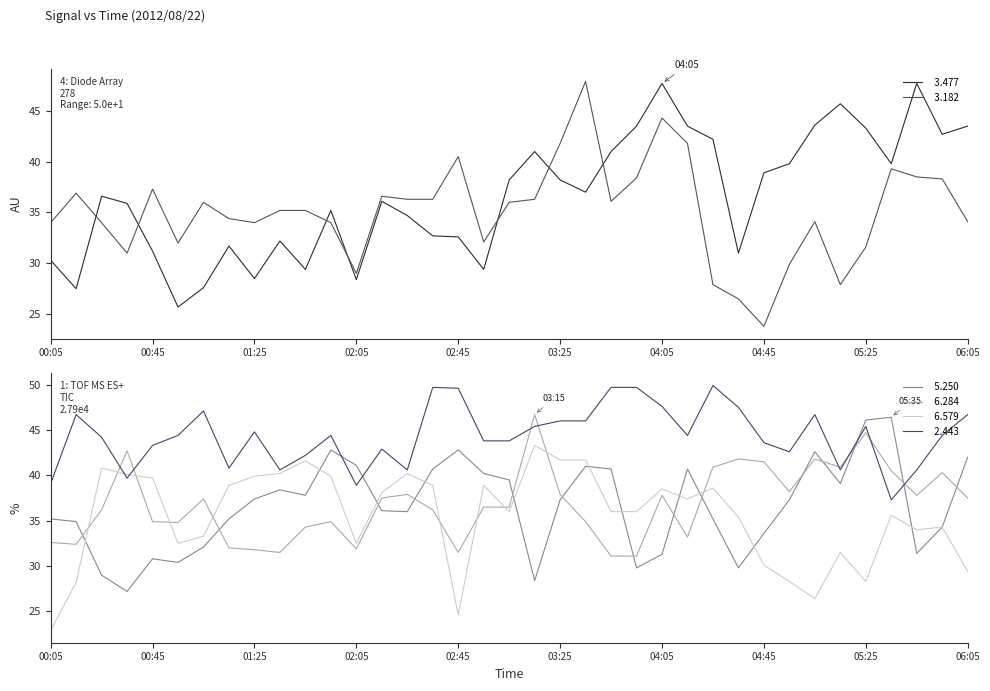

Reading left to right, extract all data points from this chart.

  3.477: 00:05=30.3	00:15=27.5	00:25=36.6	00:35=35.9	00:45=31.2	00:55=25.7	01:05=27.6	01:15=31.7	01:25=28.5	01:35=32.2	01:45=29.4	01:55=35.2	02:05=28.4	02:15=36.1	02:25=34.7	02:35=32.7	02:45=32.6	02:55=29.4	03:05=38.2	03:15=41.0	03:25=38.2	03:35=37.0	03:45=41.0	03:55=43.5	04:05=47.7	04:15=43.5	04:25=42.2	04:35=31.0	04:45=38.9	04:55=39.8	05:05=43.6	05:15=45.7	05:25=43.3	05:35=39.8	05:45=47.7	05:55=42.7	06:05=43.5
  3.182: 00:05=34.0	00:15=36.9	00:25=34.0	00:35=31.0	00:45=37.3	00:55=32.0	01:05=36.0	01:15=34.4	01:25=34.0	01:35=35.2	01:45=35.2	01:55=34.0	02:05=29.0	02:15=36.6	02:25=36.3	02:35=36.3	02:45=40.5	02:55=32.1	03:05=36.0	03:15=36.3	03:25=41.8	03:35=47.9	03:45=36.1	03:55=38.4	04:05=44.3	04:15=41.8	04:25=27.9	04:35=26.5	04:45=23.8	04:55=29.9	05:05=34.1	05:15=27.9	05:25=31.6	05:35=39.3	05:45=38.5	05:55=38.3	06:05=34.1
  5.250: 00:05=35.2	00:15=34.9	00:25=29.0	00:35=27.2	00:45=30.8	00:55=30.4	01:05=32.1	01:15=35.2	01:25=37.4	01:35=38.4	01:45=37.8	01:55=42.8	02:05=41.1	02:15=36.1	02:25=36.0	02:35=40.7	02:45=42.8	02:55=40.2	03:05=39.5	03:15=28.4	03:25=37.3	03:35=41.0	03:45=40.7	03:55=29.8	04:05=31.3	04:15=40.7	04:25=35.2	04:35=29.8	04:45=33.6	04:55=37.3	05:05=42.6	05:15=39.1	05:25=46.1	05:35=46.4	05:45=31.4	05:55=34.3	06:05=42.0
  6.284: 00:05=32.6	00:15=32.4	00:25=36.2	00:35=42.7	00:45=34.9	00:55=34.8	01:05=37.4	01:15=32.0	01:25=31.8	01:35=31.5	01:45=34.3	01:55=34.9	02:05=31.9	02:15=37.5	02:25=37.9	02:35=36.2	02:45=31.5	02:55=36.5	03:05=36.5	03:15=46.7	03:25=37.9	03:35=34.9	03:45=31.1	03:55=31.1	04:05=37.8	04:15=33.2	04:25=40.9	04:35=41.8	04:45=41.5	04:55=38.2	05:05=41.8	05:15=40.9	05:25=44.7	05:35=40.5	05:45=37.8	05:55=40.3	06:05=37.5
  6.579: 00:05=22.9	00:15=28.2	00:25=40.8	00:35=40.1	00:45=39.7	00:55=32.5	01:05=33.3	01:15=38.9	01:25=39.9	01:35=40.2	01:45=41.6	01:55=39.9	02:05=32.5	02:15=38.1	02:25=40.2	02:35=38.9	02:45=24.6	02:55=38.9	03:05=36.0	03:15=43.3	03:25=41.7	03:35=41.7	03:45=36.0	03:55=36.0	04:05=38.5	04:15=37.4	04:25=38.6	04:35=35.4	04:45=30.1	04:55=28.3	05:05=26.4	05:15=31.5	05:25=28.3	05:35=35.6	05:45=34.0	05:55=34.3	06:05=29.4
  2.443: 00:05=39.1	00:15=46.7	00:25=44.2	00:35=39.7	00:45=43.3	00:55=44.4	01:05=47.1	01:15=40.8	01:25=44.8	01:35=40.6	01:45=42.2	01:55=44.4	02:05=38.9	02:15=42.9	02:25=40.6	02:35=49.7	02:45=49.6	02:55=43.8	03:05=43.8	03:15=45.4	03:25=46.0	03:35=46.0	03:45=49.7	03:55=49.7	04:05=47.6	04:15=44.4	04:25=49.9	04:35=47.5	04:45=43.6	04:55=42.6	05:05=46.7	05:15=40.6	05:25=45.4	05:35=37.3	05:45=40.6	05:55=44.4	06:05=46.7